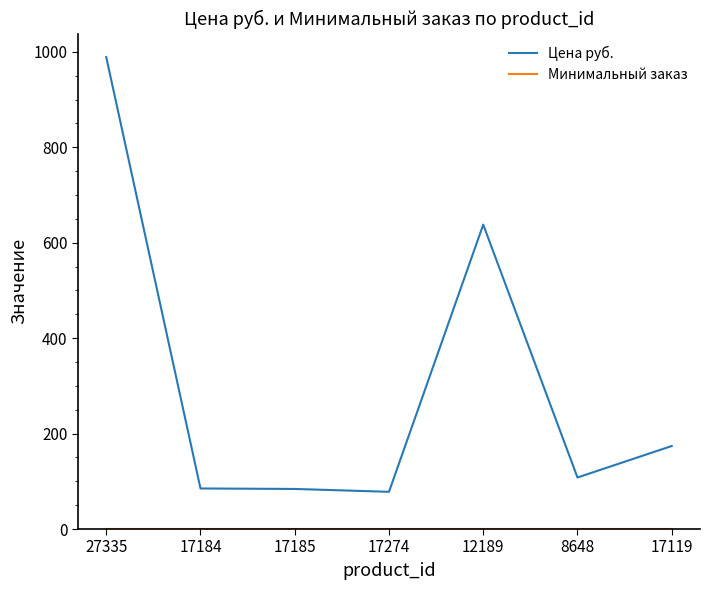

Which series has the largest range (max minus min)?

Цена руб.